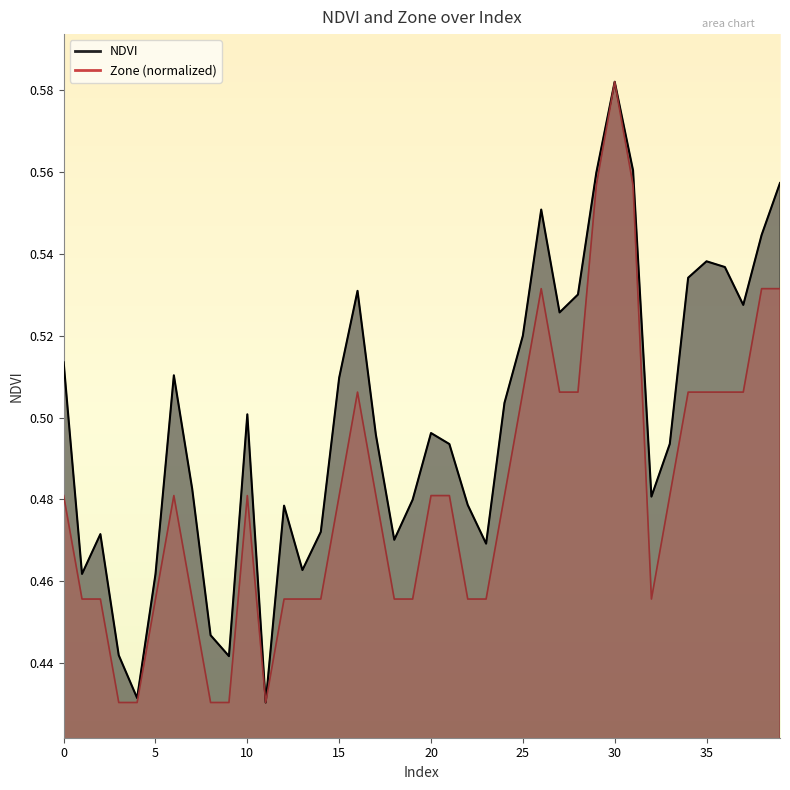

What is the average value of the Zone series?

0.5